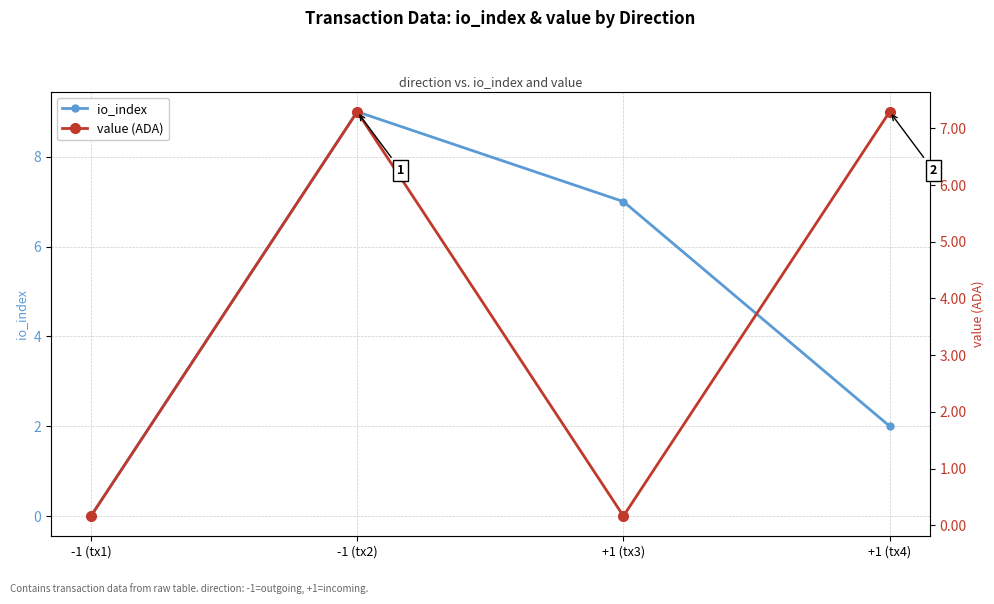

Rank the series by their maximum value, from highest to lowest.

io_index, value (ADA)